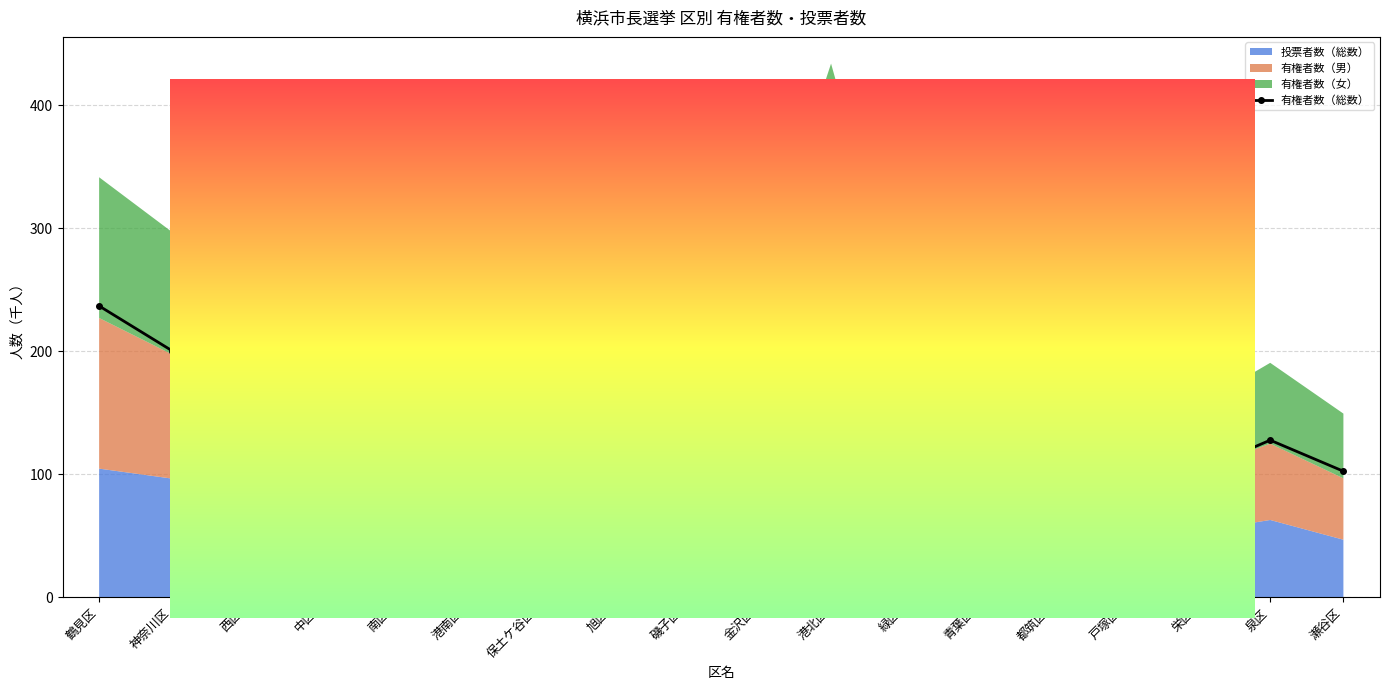

What is the sum of all values?

3103.7